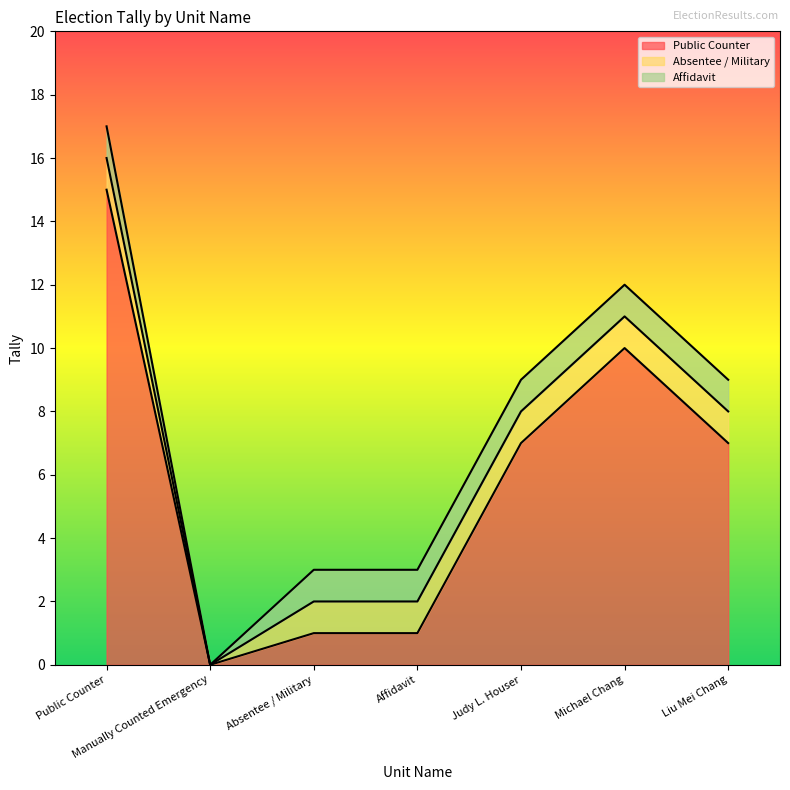

What is the sum of the Affidavit values at Liu Mei Chang and Public Counter?

2